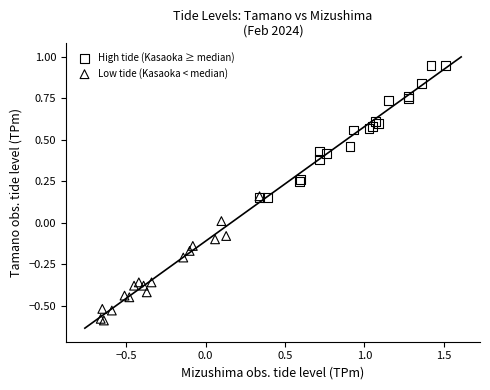

What are all the series names shown in the legend?

High tide (Kasaoka ≥ median), Low tide (Kasaoka < median)